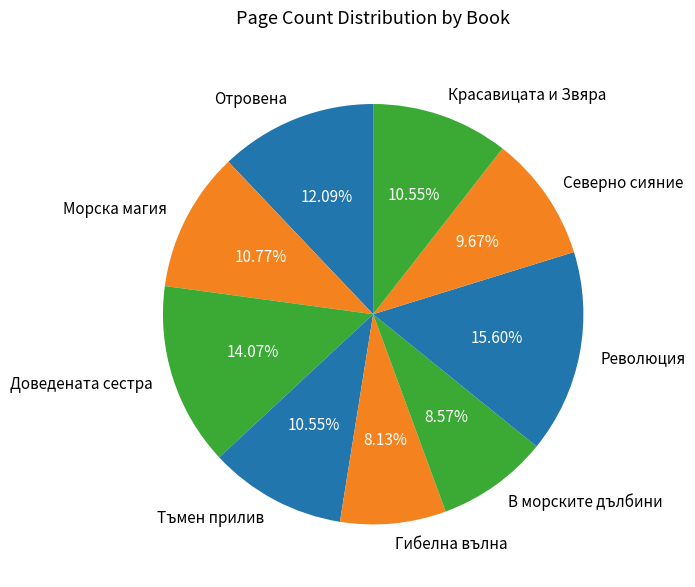

Do Морска магия and Доведената сестра together represent more than half of the pie?

No